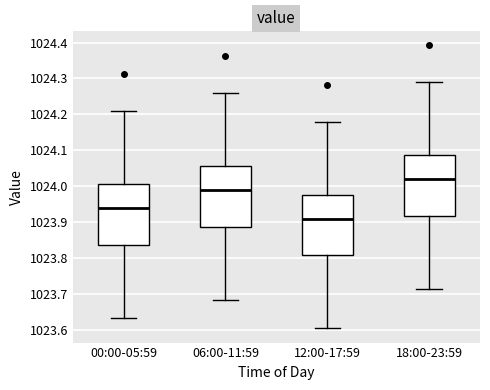

Reading left to right, read every box against the y-axis: the position of its median line, the range the box covers, and the ends of its whiskers. The values are not printed on the chart, so give them approximately, as read against the axis.

00:00-05:59: median 1023.94, box 1023.84 to 1024.01, whiskers 1023.63 to 1024.21
06:00-11:59: median 1023.99, box 1023.89 to 1024.06, whiskers 1023.68 to 1024.26
12:00-17:59: median 1023.91, box 1023.81 to 1023.98, whiskers 1023.60 to 1024.18
18:00-23:59: median 1024.02, box 1023.92 to 1024.09, whiskers 1023.71 to 1024.29